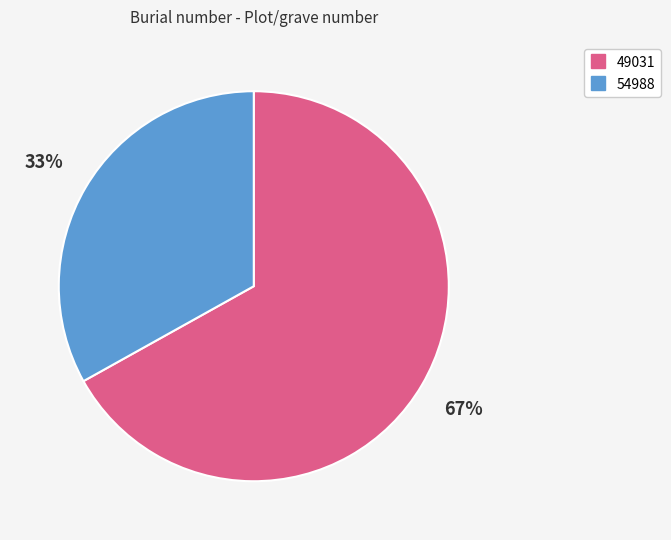

What is the ratio of the value at 49031 to the value at 54988?

2.0